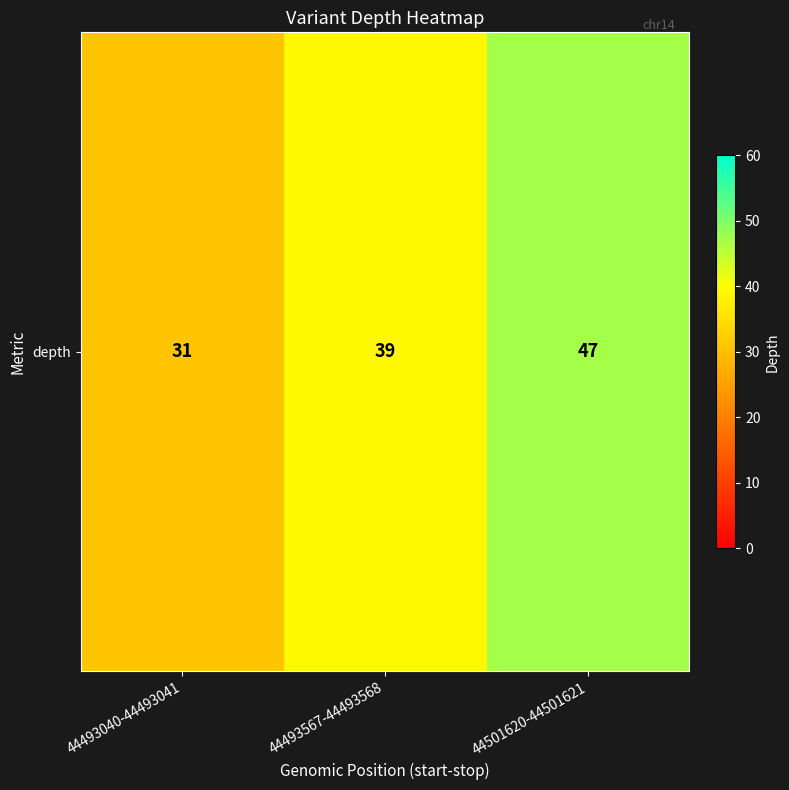

What is the difference between the values at 44493040-44493041 and 44493567-44493568?

8